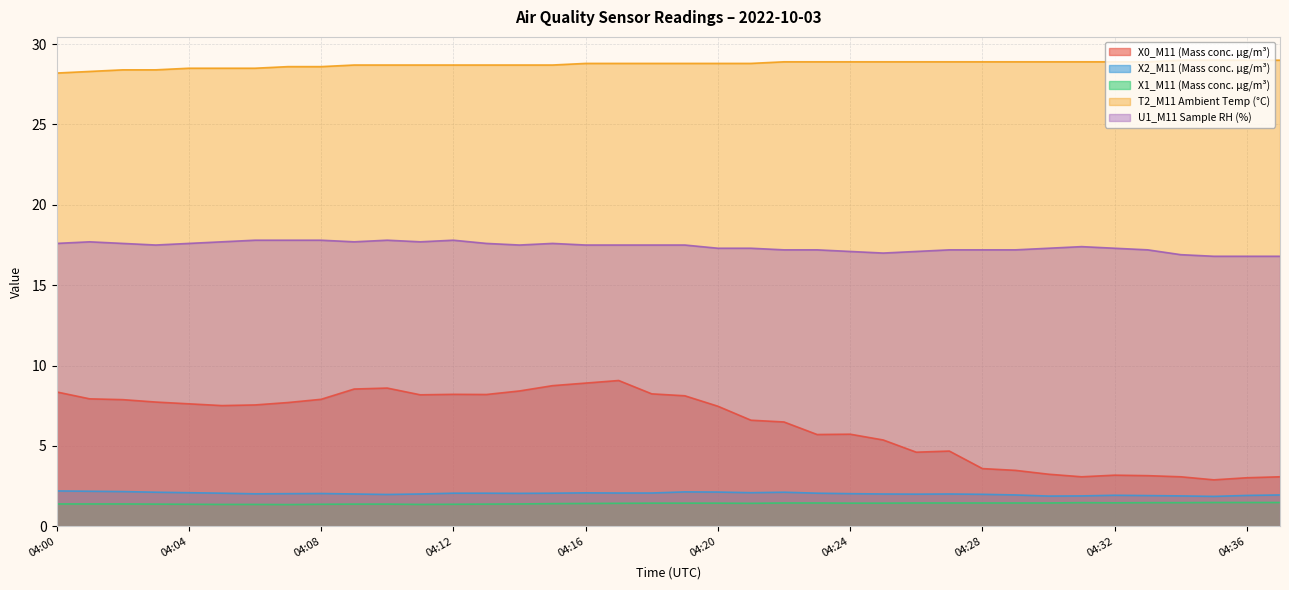

Is the value of X1_M11 (Mass conc. μg/m³) at 04:02 greater than the value of X0_M11 (Mass conc. μg/m³) at 04:26?

No